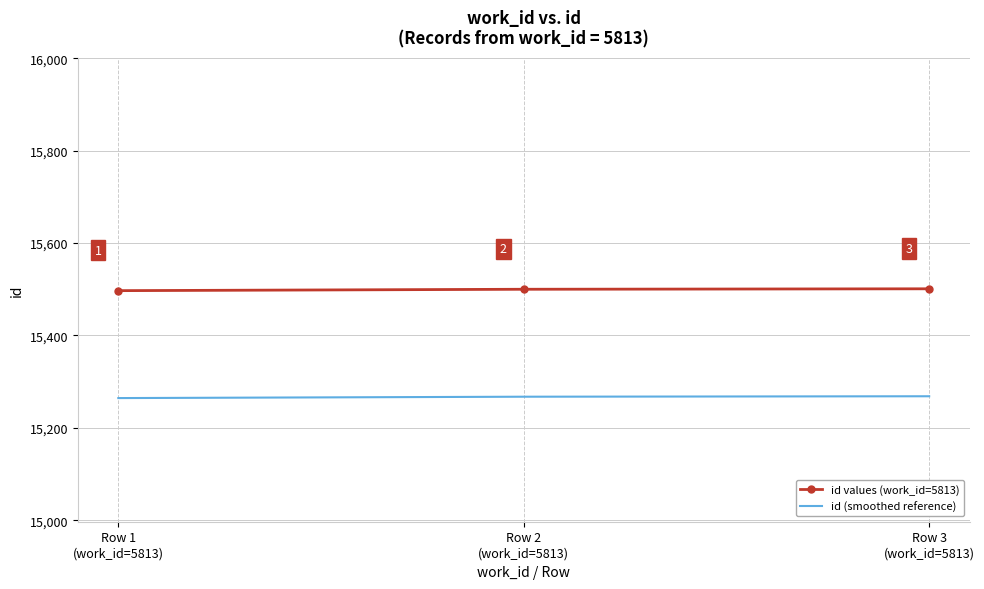

What is the average value of the id values (work_id=5813) series?

15499.3